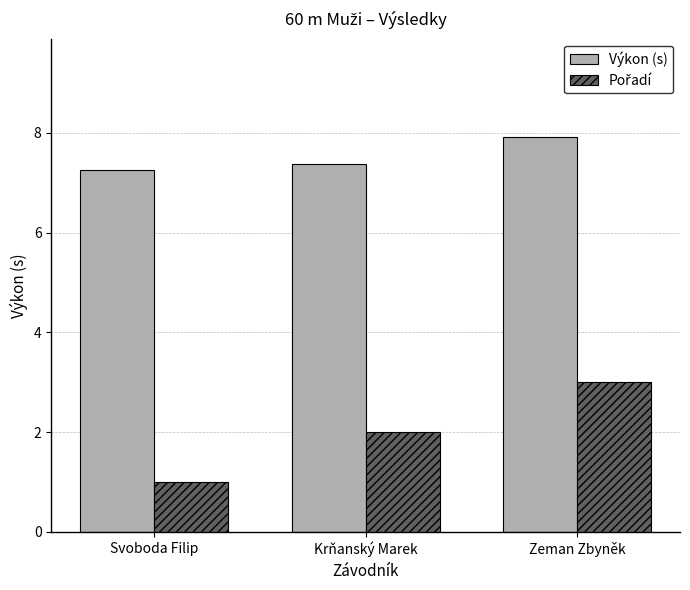

What is the sum of all Výkon (s) values?

22.5